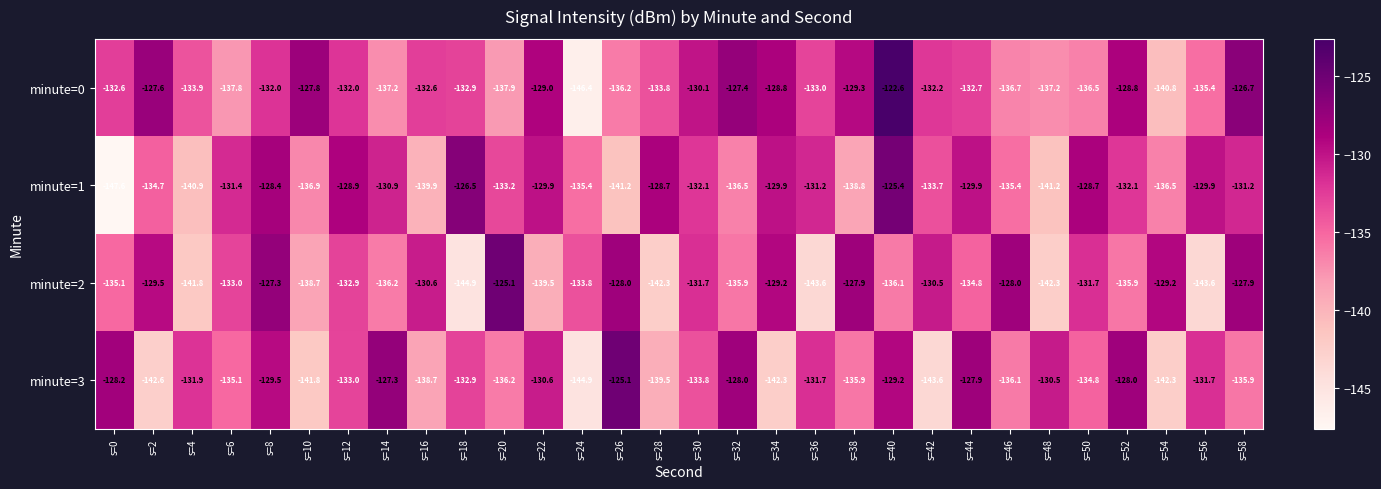

Rank the series at s=16 from highest to lowest value.

minute=2, minute=0, minute=3, minute=1